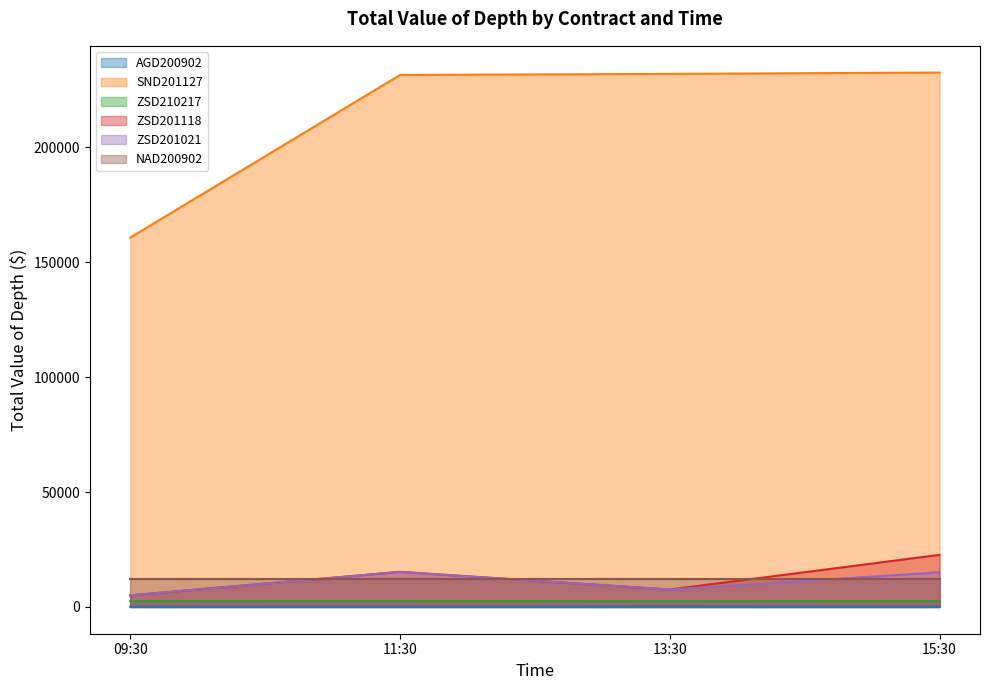

True or false: ZSD201021 and ZSD210217 intersect in this chart.

False